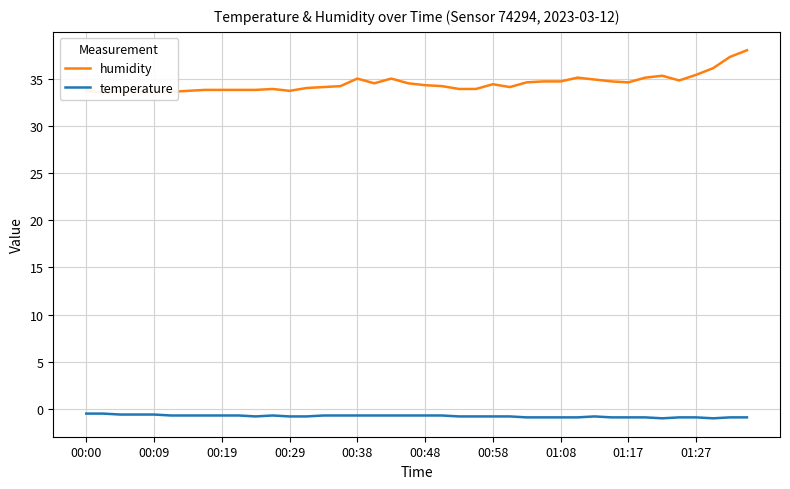

Where is the first local minimum for humidity?

00:09